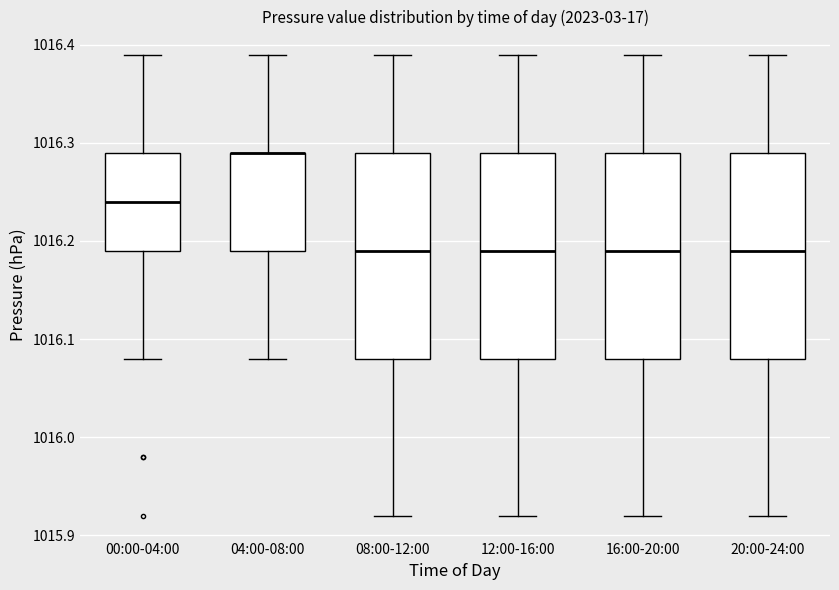

Where is the lower edge of the box for 08:00-12:00 on the y-axis? The values are not printed on the chart, so give them approximately, as read against the axis.

1016.08